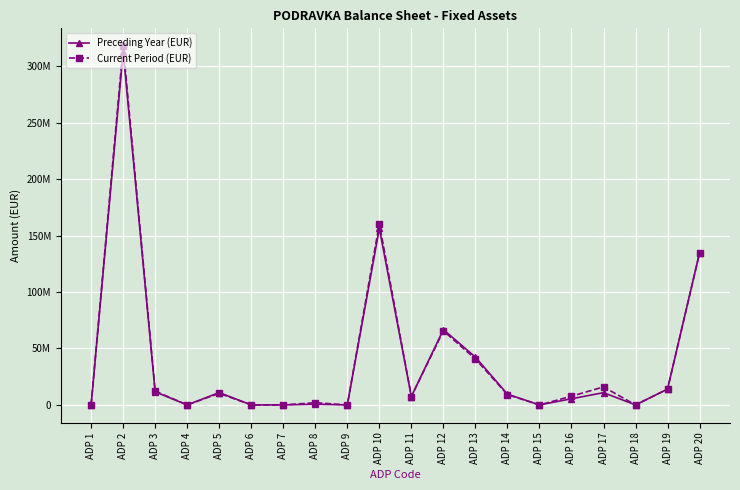

Reading left to right, transcribe all the data shown in this chart.

Preceding Year (EUR): 0	312855081	11555118	0	10919104	0	0	636014	0	156287673	7446180	66703498	42303752	9539742	0	5431453	10847336	0	14015712	134679763
Current Period (EUR): 0	317553296	12176573	0	10246916	0	0	1929657	0	160453205	7446180	65568856	40725698	9109281	0	7693891	15942812	0	13966487	134668847